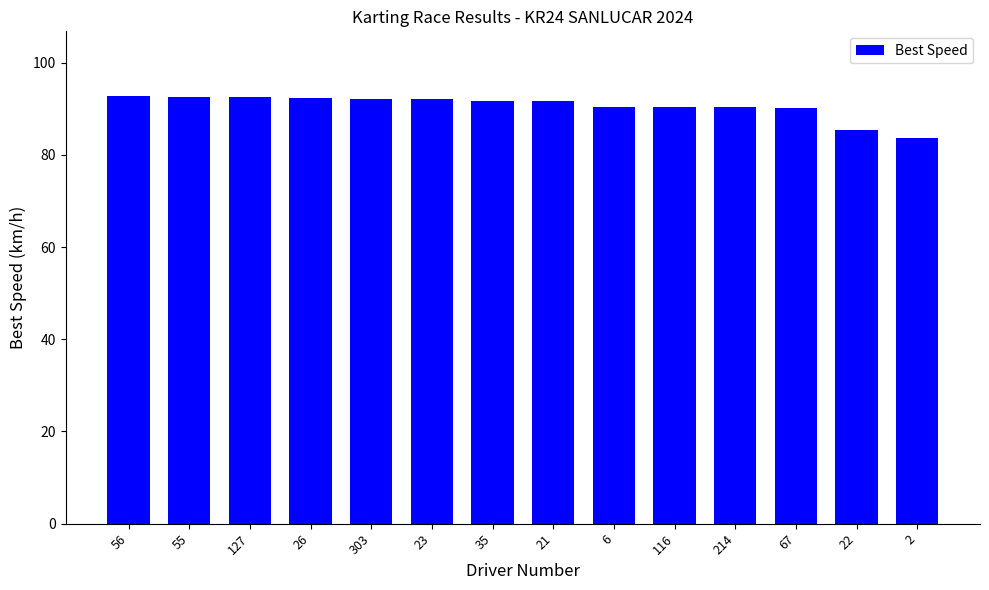

What is the maximum value shown in the chart?

92.9